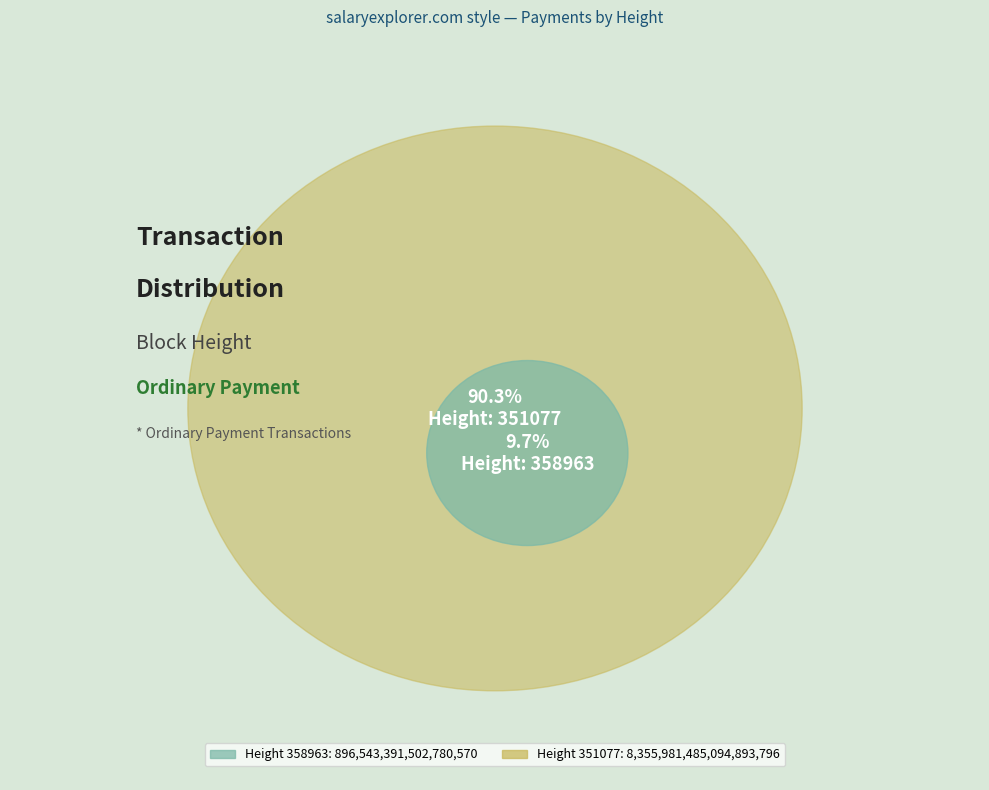

How many segments does this pie chart have?

2